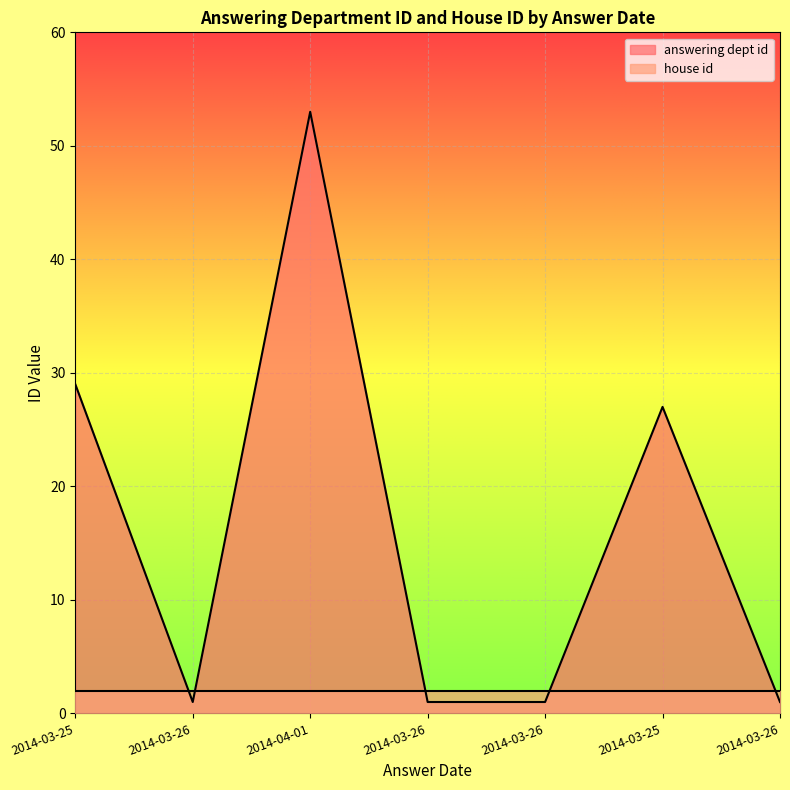

What is the ratio of the value at 2014-03-26 to the value at 2014-03-26?

1.0